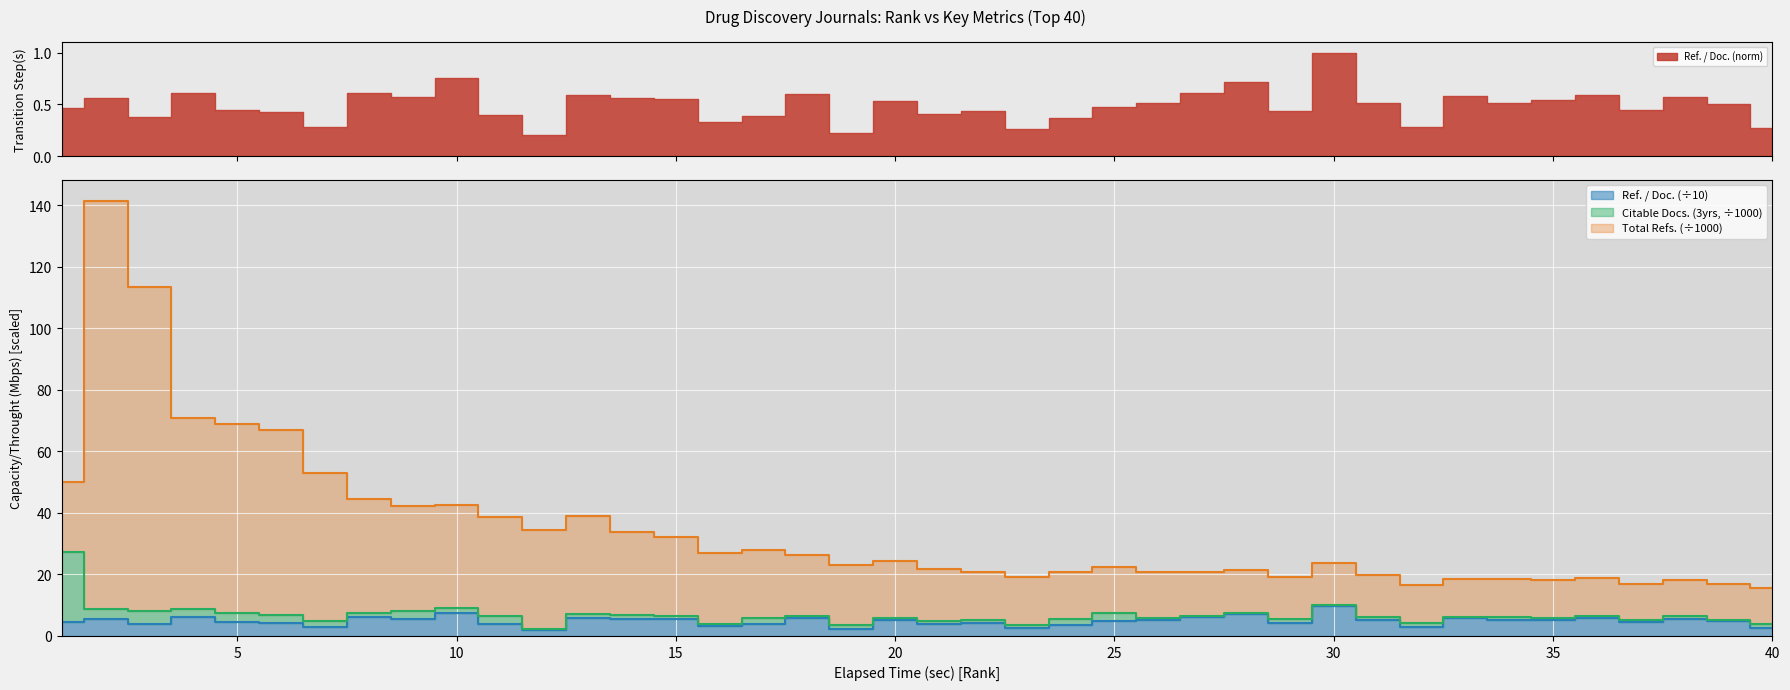

How many interior local peaks does the Total Refs. series have?

11